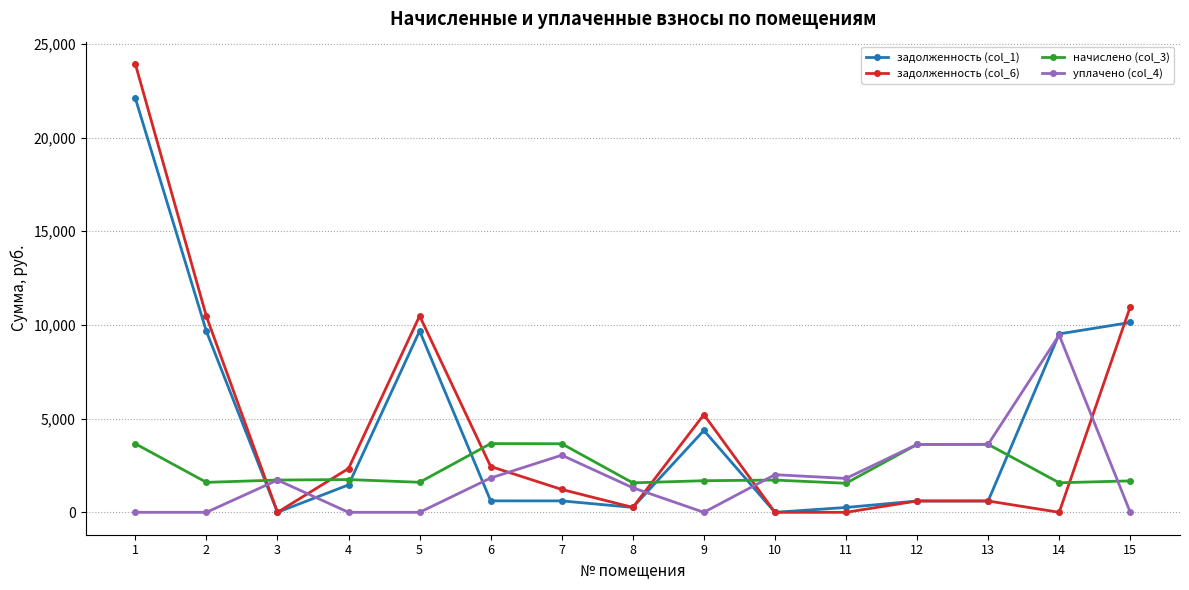

True or false: задолженность (col_6) has more than 1 interior local peaks.

True